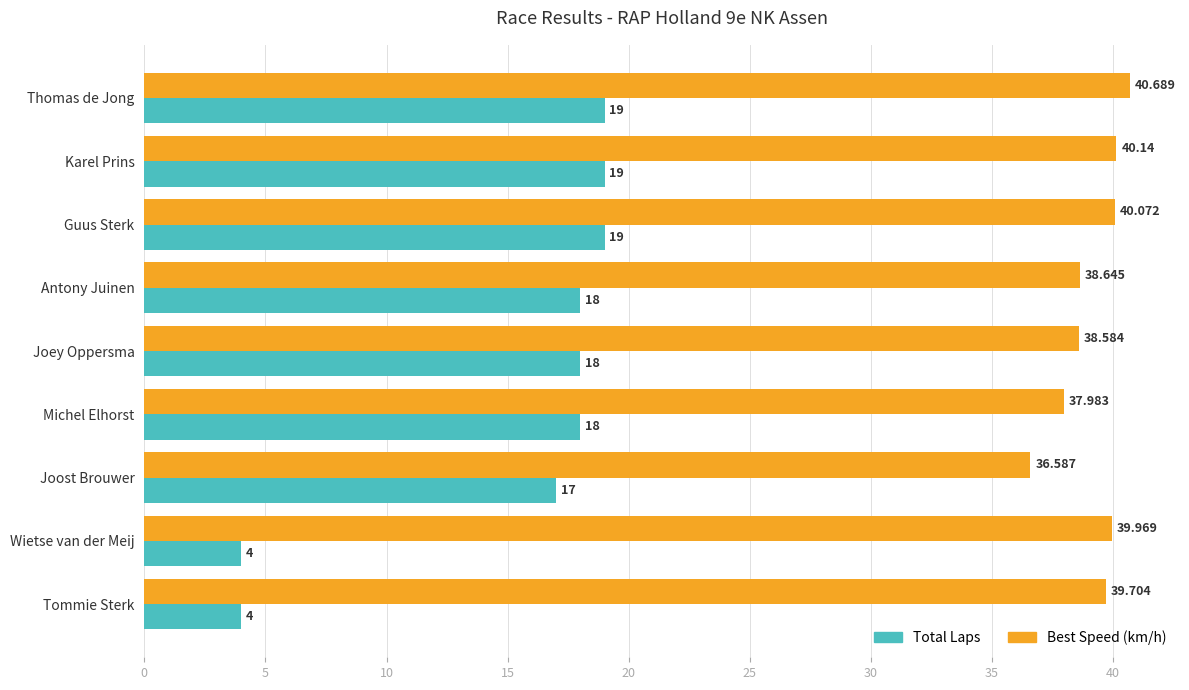

At which category is the sum across all series the highest?

Thomas de Jong